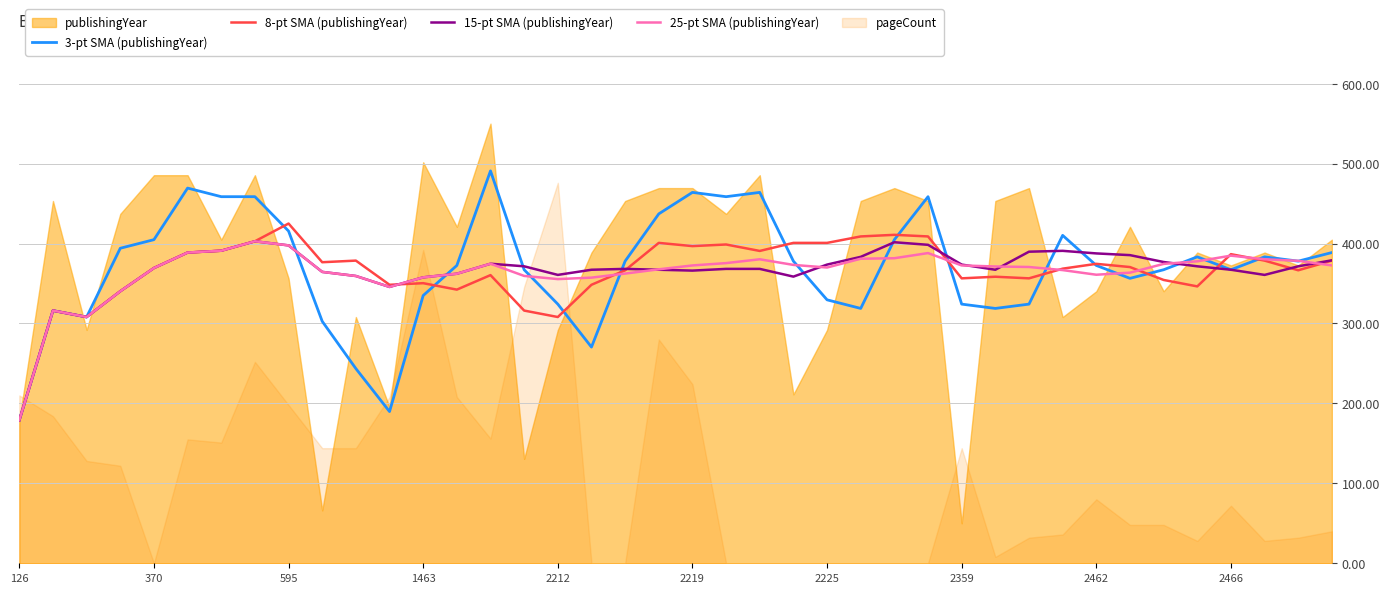

Which category has the lowest value in the 15-pt SMA (publishingYear) series?

126